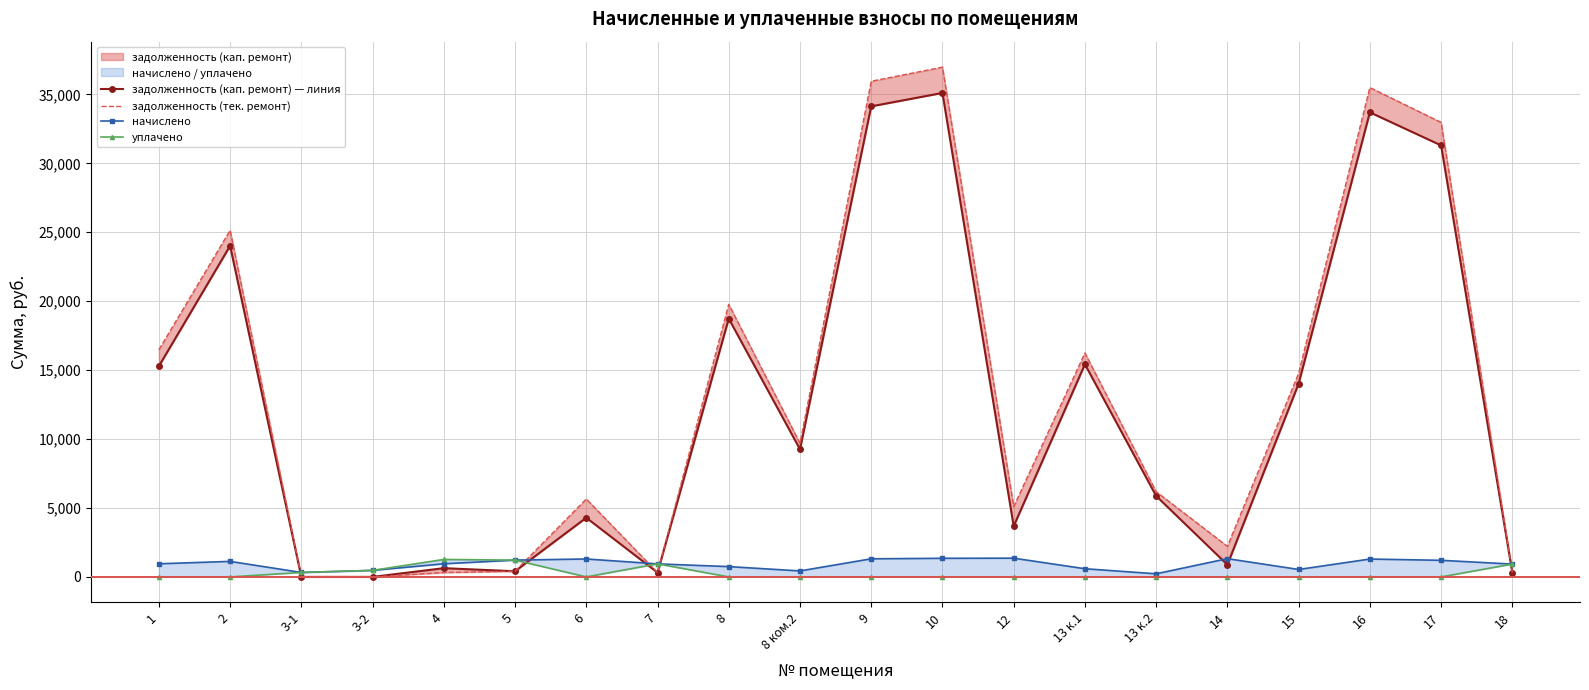

The value of начислено at 3-2 is 667.4. True or false?

False